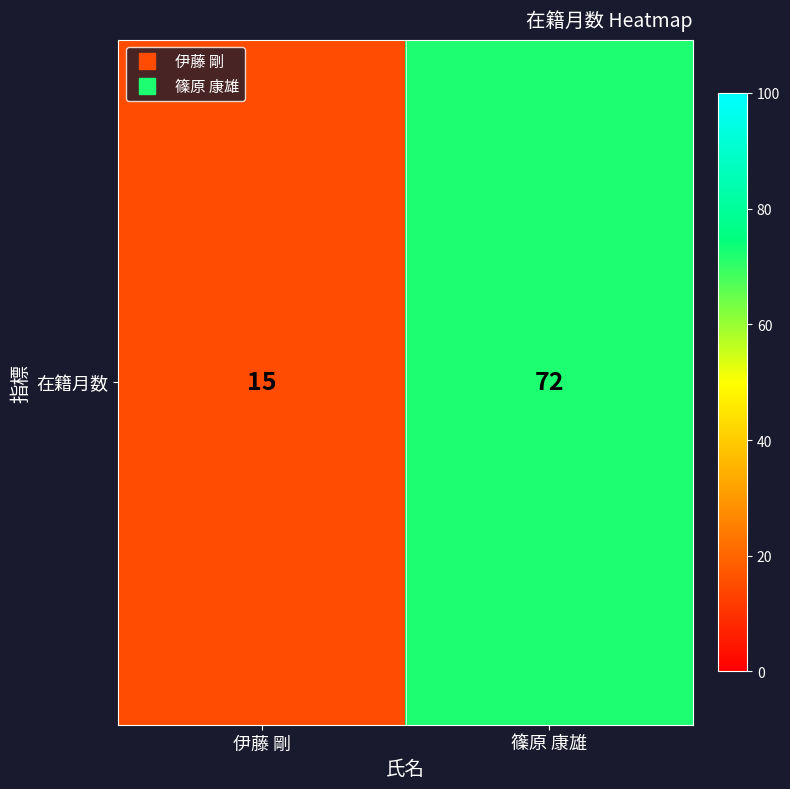

Rank the categories by value from lowest to highest.

伊藤 剛, 篠原 康雄